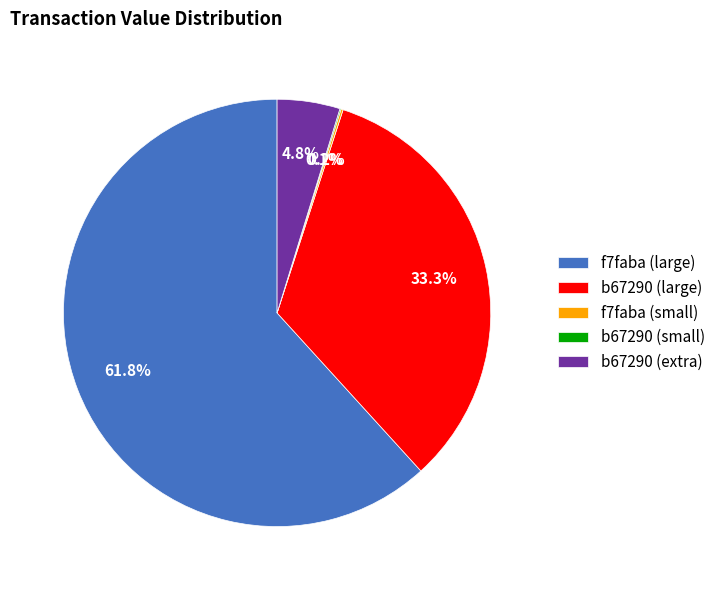

Which category has the biggest portion of the pie?

f7faba (large)